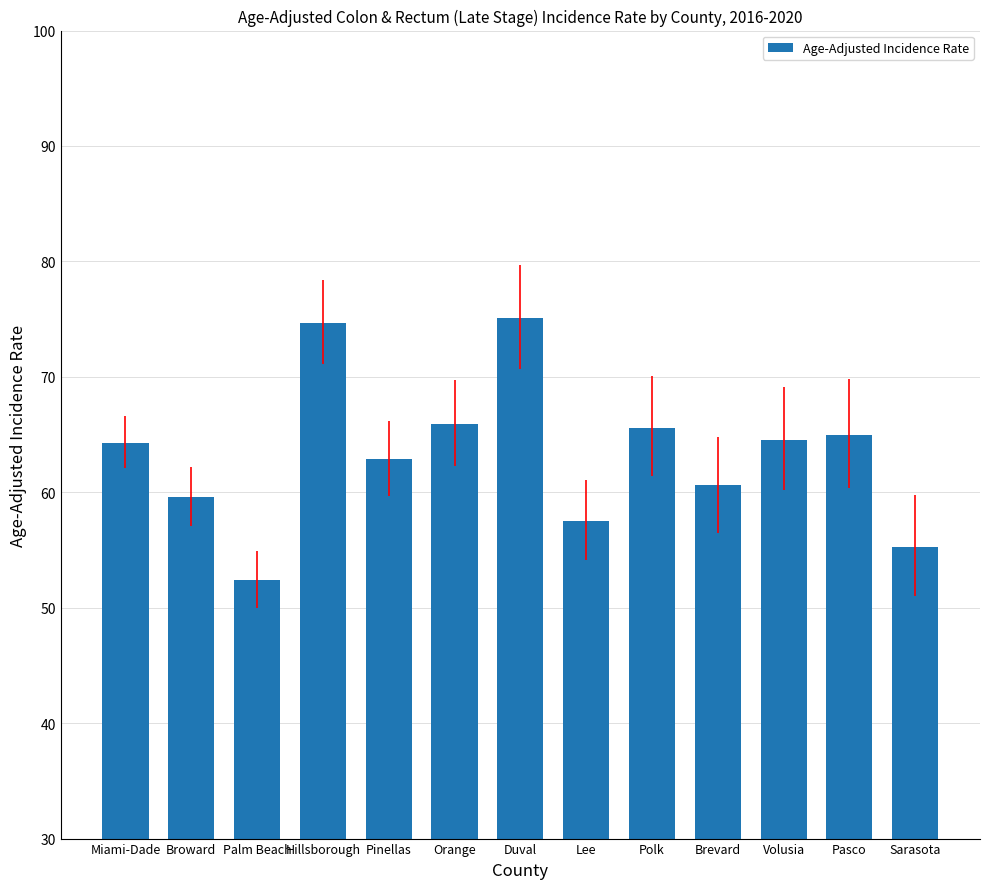

Which has a higher value, Pinellas or Brevard?

Pinellas